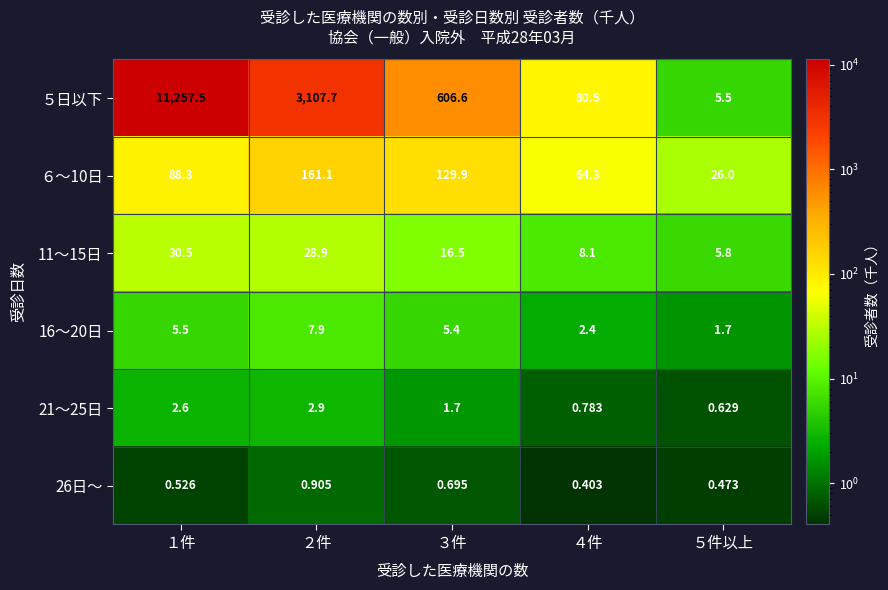

What is the total value across all series at １件?

11384.9